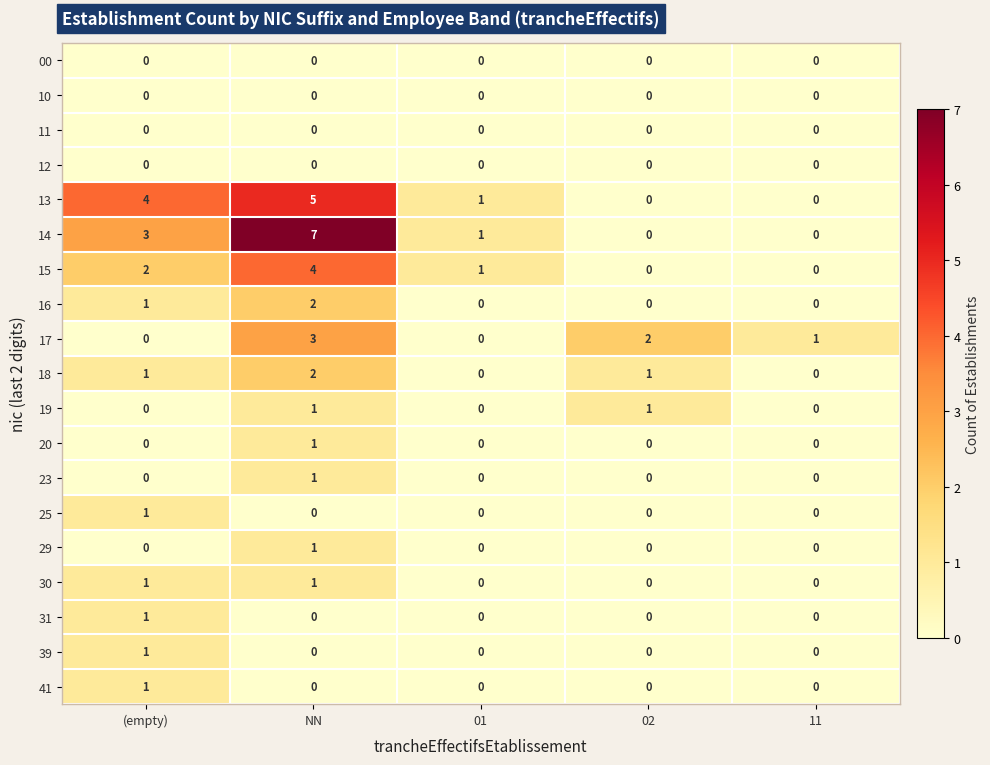

True or false: 17 has a value of 1 at 11.

True